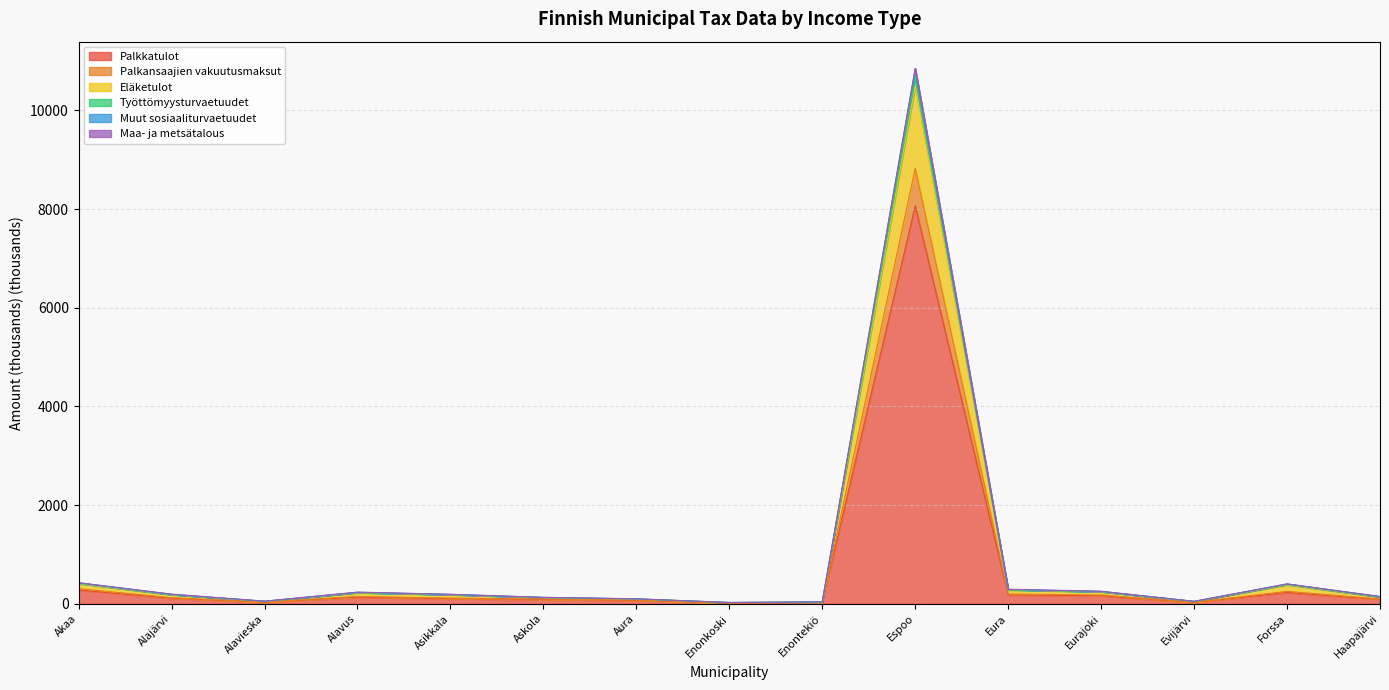

True or false: Palkkatulot and Työttömyysturvaetuudet cross at least once.

False